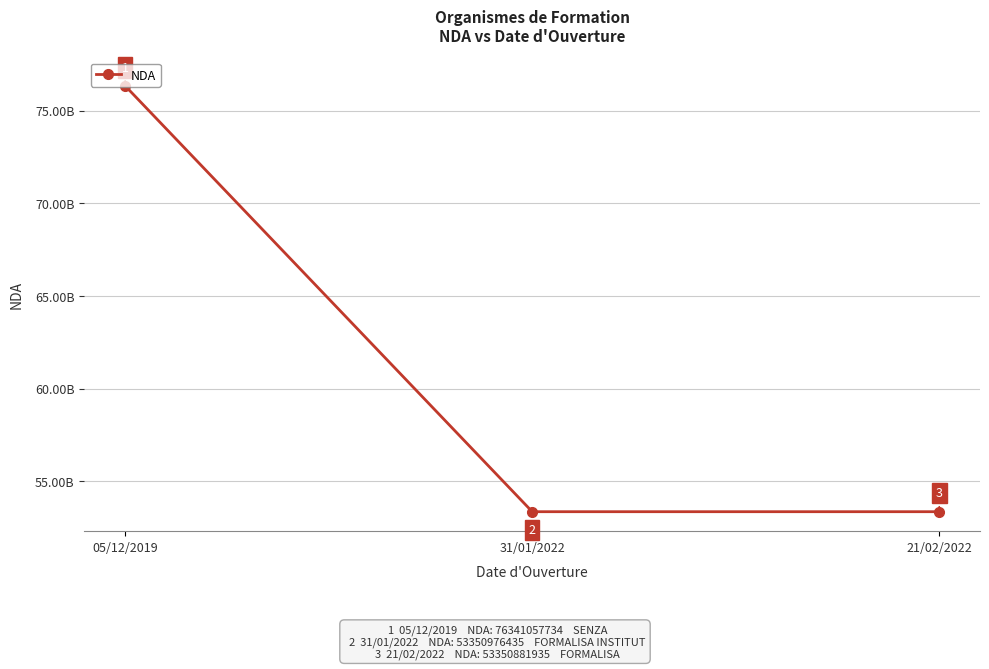

Rank the categories by value from highest to lowest.

05/12/2019, 31/01/2022, 21/02/2022